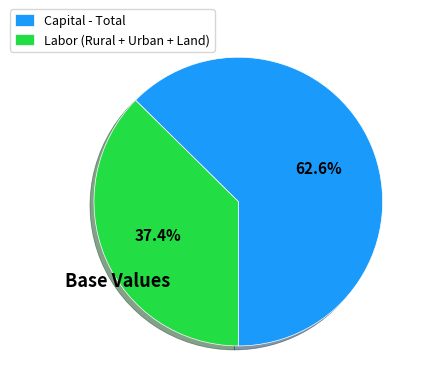

Approximately how many times larger is the value at Capital - Total compared to Labor (Rural + Urban + Land)?

1.7